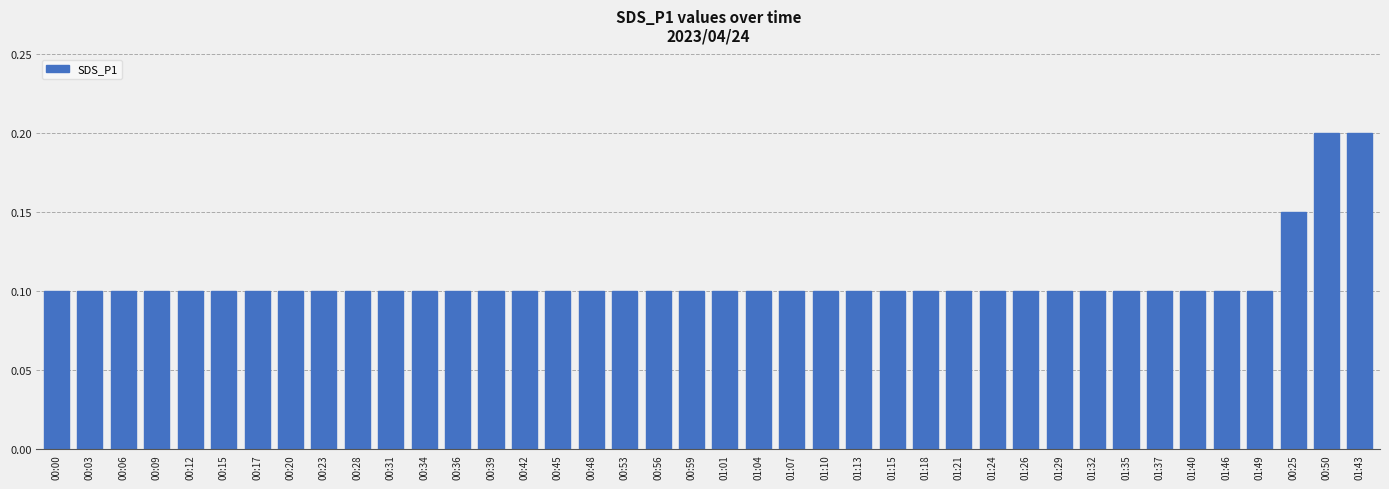

What is the sum of the values at 00:15 and 01:04?

0.2